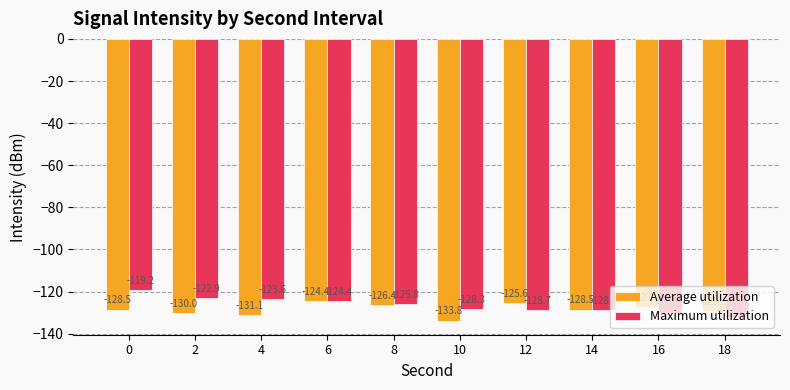

What are all the series names shown in the legend?

Average utilization, Maximum utilization